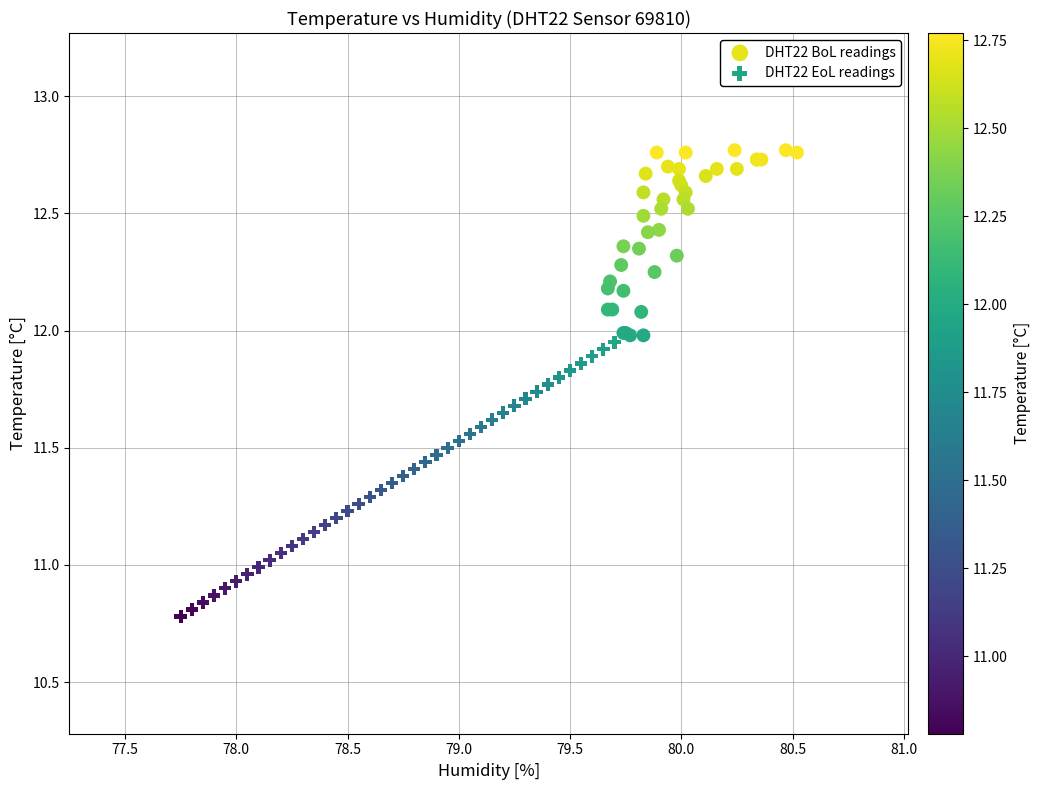

What are all the series names shown in the legend?

DHT22 BoL readings, DHT22 EoL readings